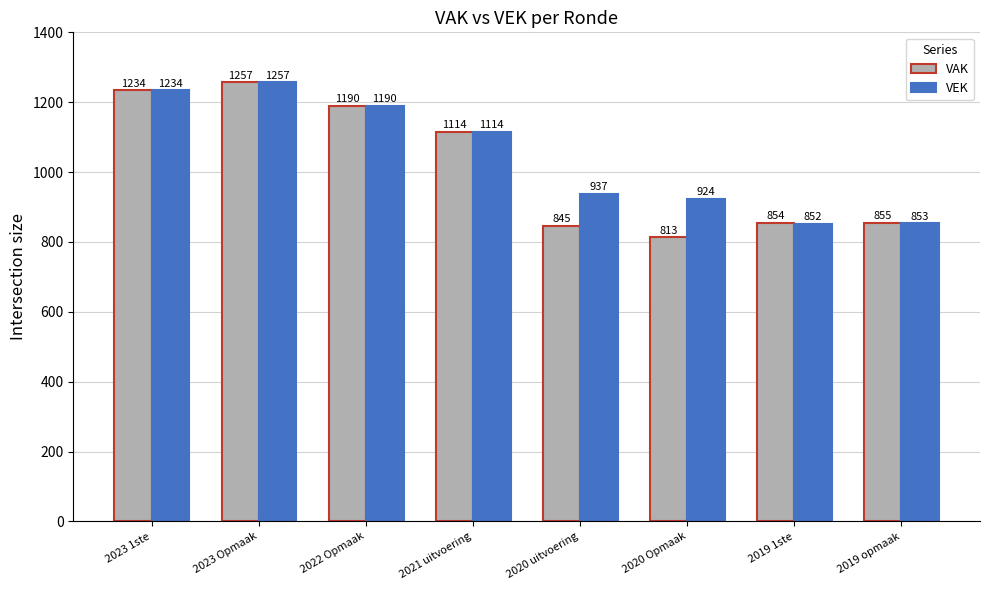

Which series changed the most between 2021 uitvoering and 2020 Opmaak?

VAK